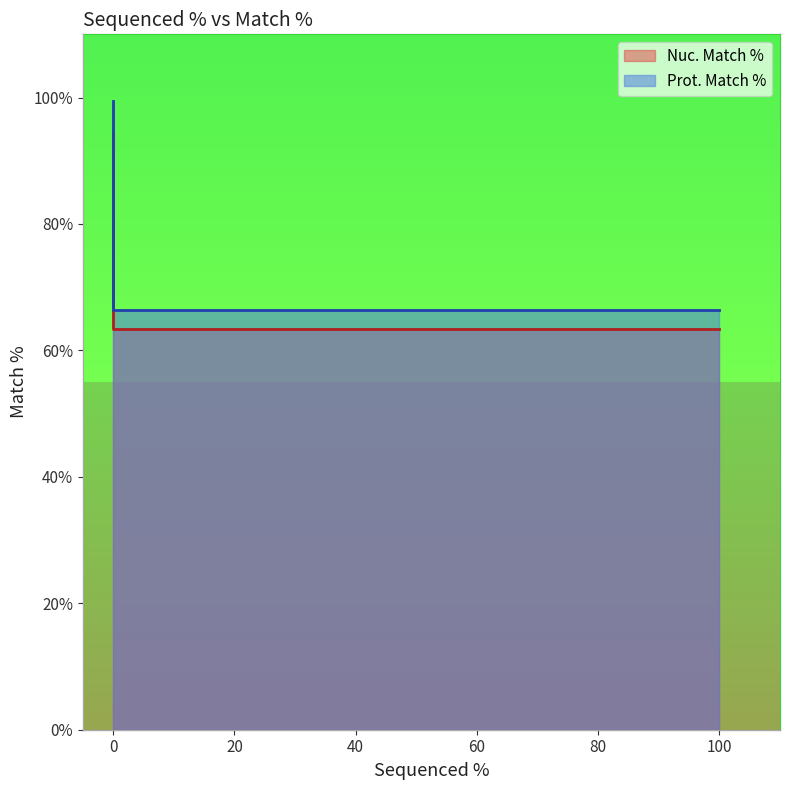

What are all the series names shown in the legend?

Nuc. Match %, Prot. Match %